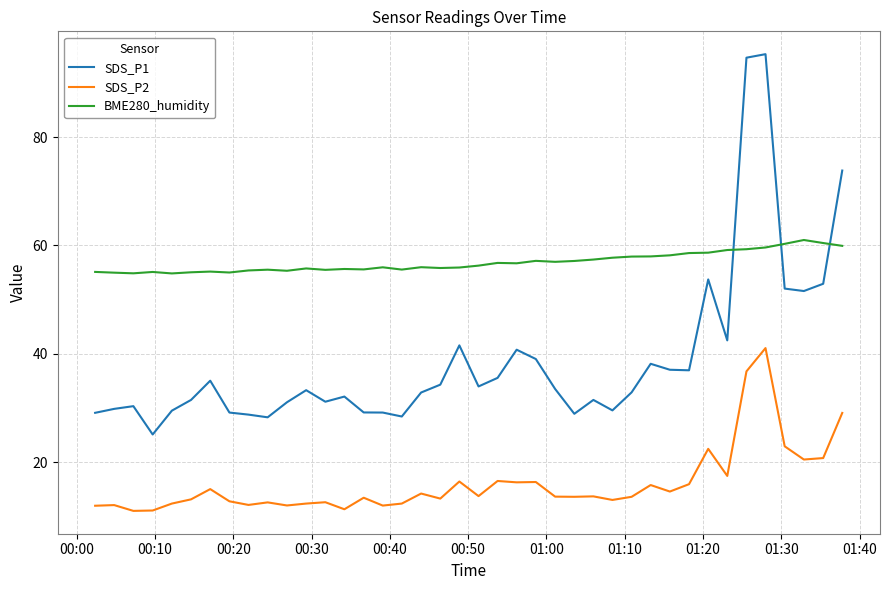

Which series has the largest total across all categories?

BME280_humidity